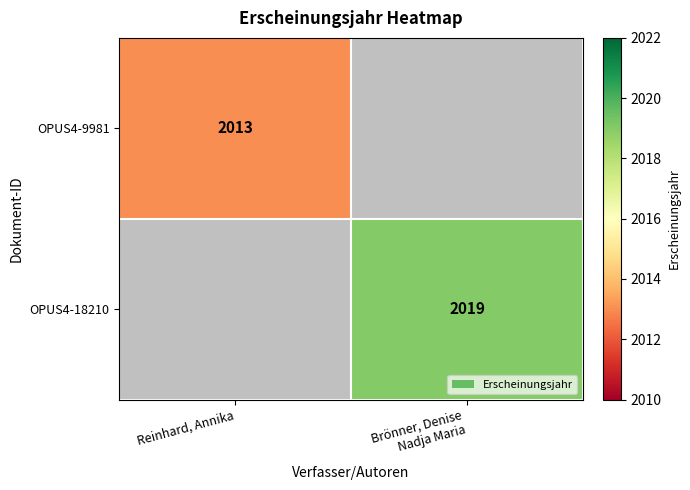

The OPUS4-9981 series shows 3135 at Reinhard, Annika. True or false?

False